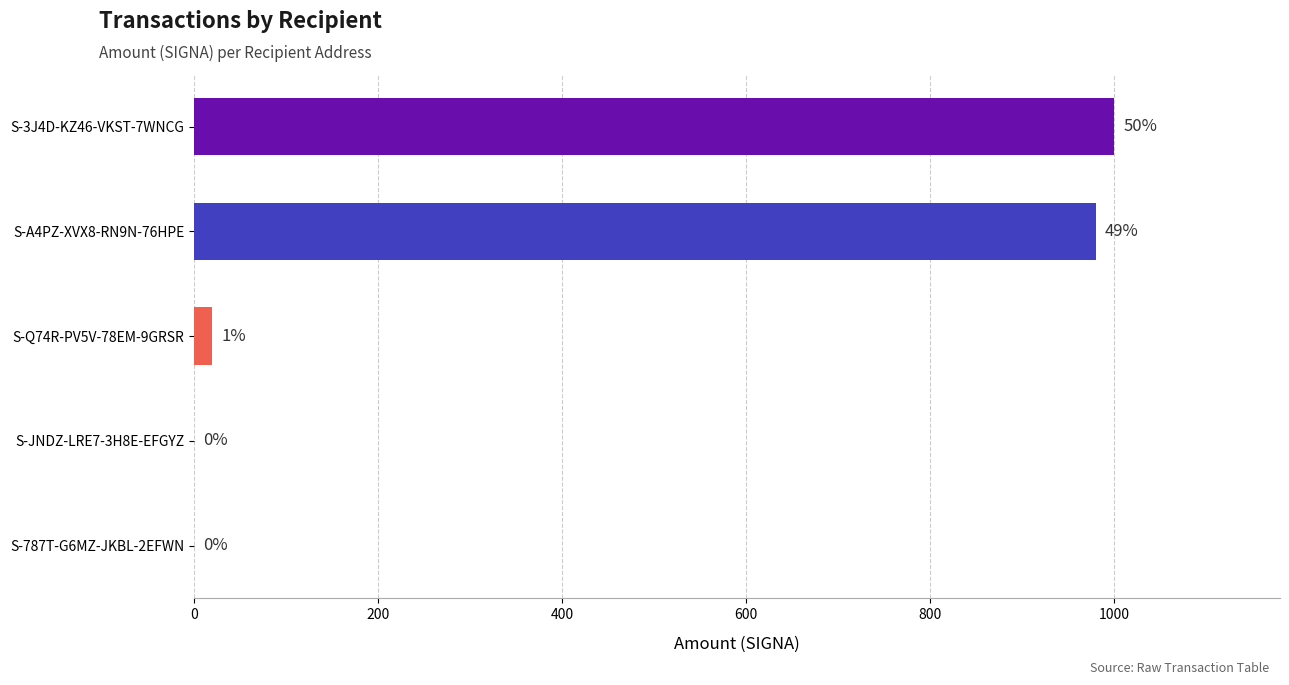

Does the chart contain stacked bars?

No